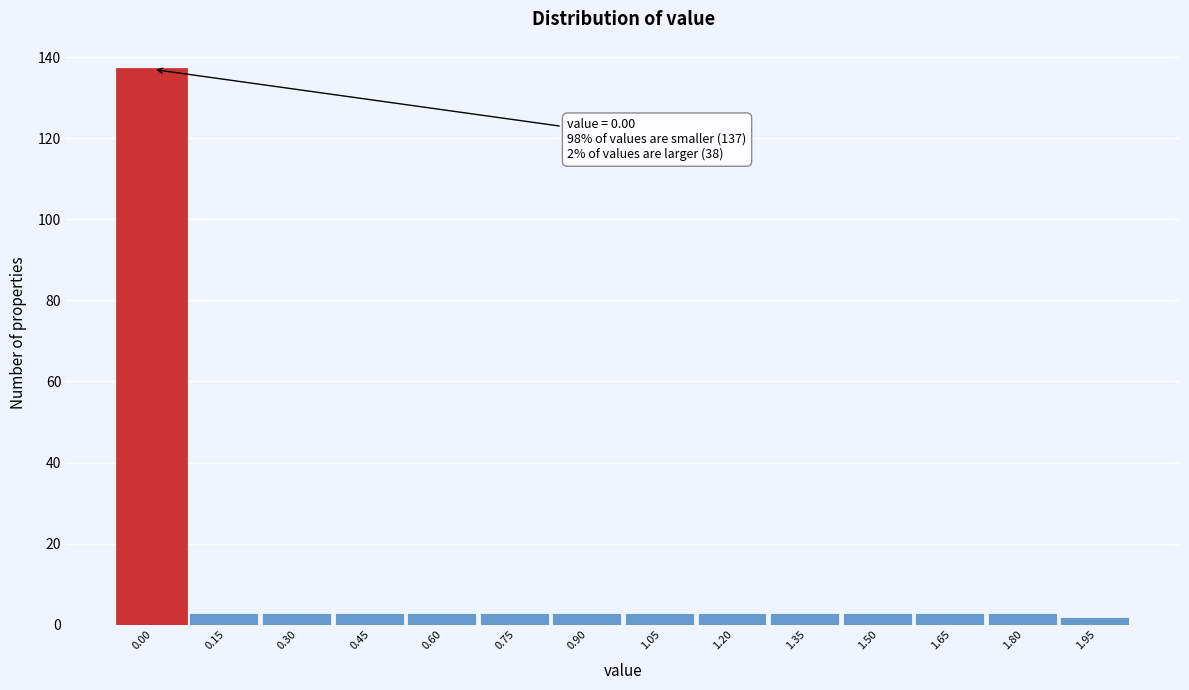

Reading left to right, transcribe all the data shown in this chart.

137	3	3	3	3	3	3	3	3	3	3	3	3	2